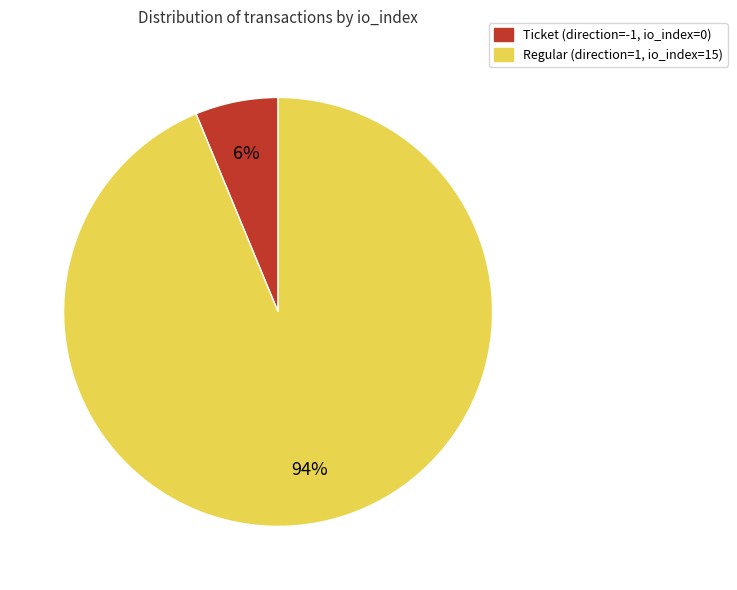

Is there a majority slice in this chart?

Yes